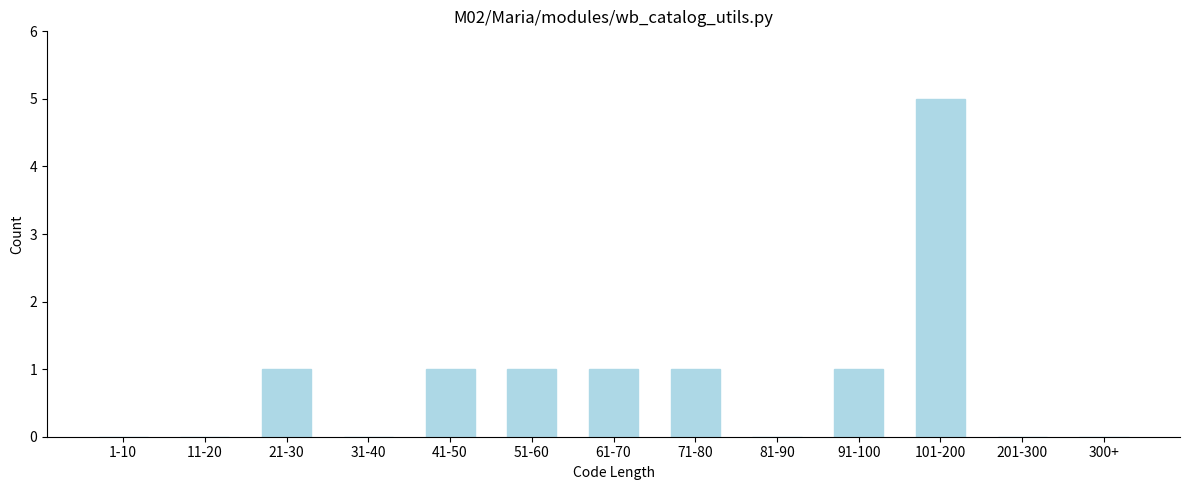

Reading left to right, list all the values displayed in this chart.

1-10=0	11-20=0	21-30=1	31-40=0	41-50=1	51-60=1	61-70=1	71-80=1	81-90=0	91-100=1	101-200=5	201-300=0	300+=0